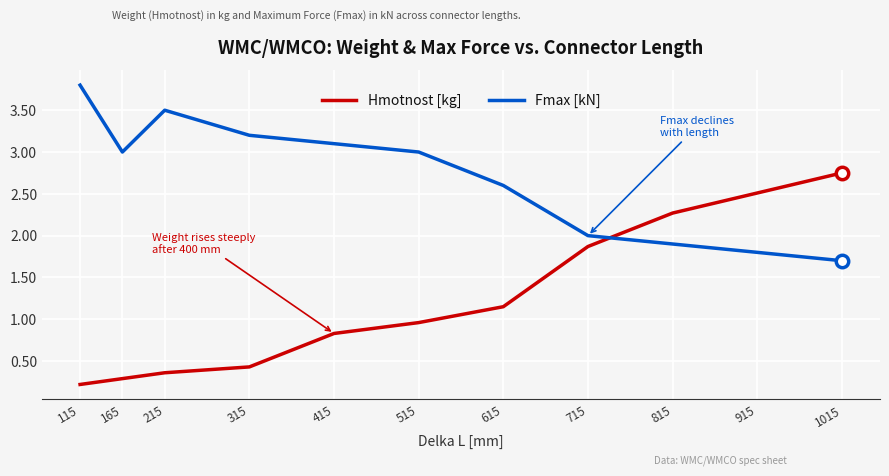

What is the total value across all series at 715?

3.9